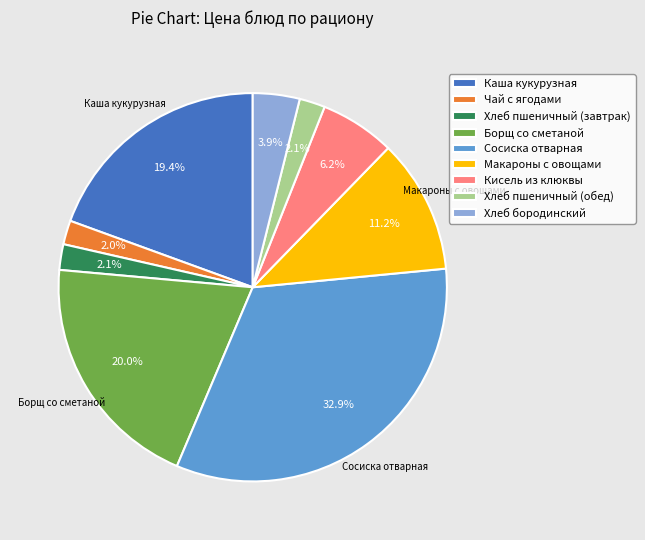

Which has a higher value, Хлеб пшеничный (завтрак) or Борщ со сметаной?

Борщ со сметаной